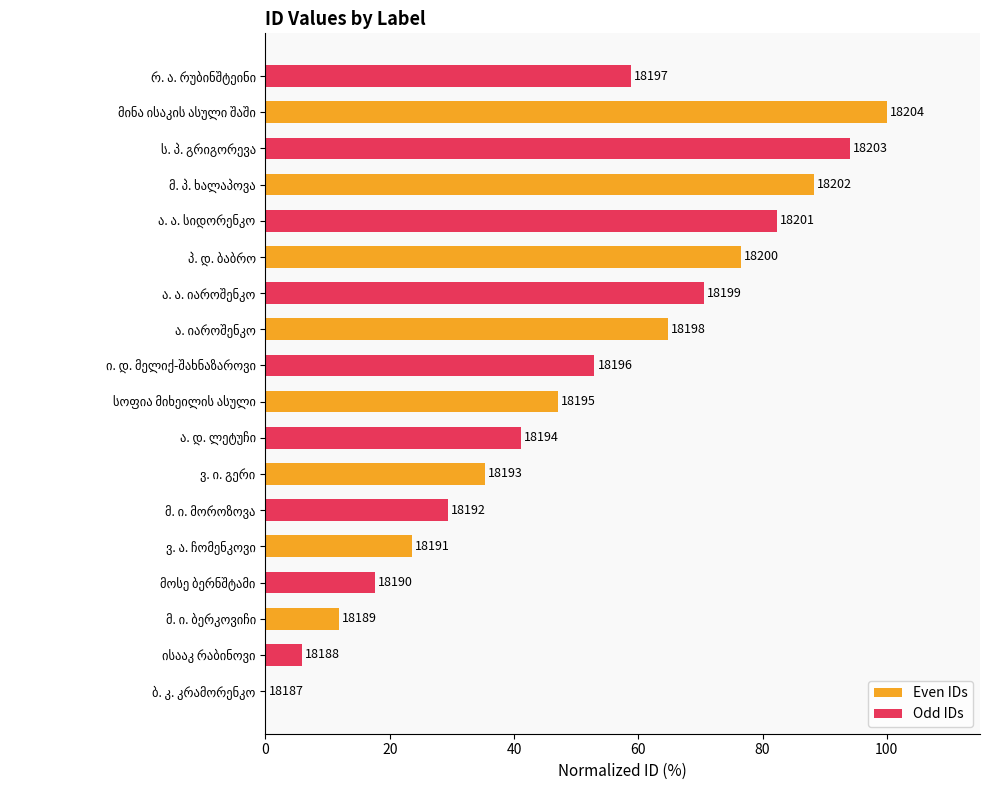

What position from the left is 40?

3